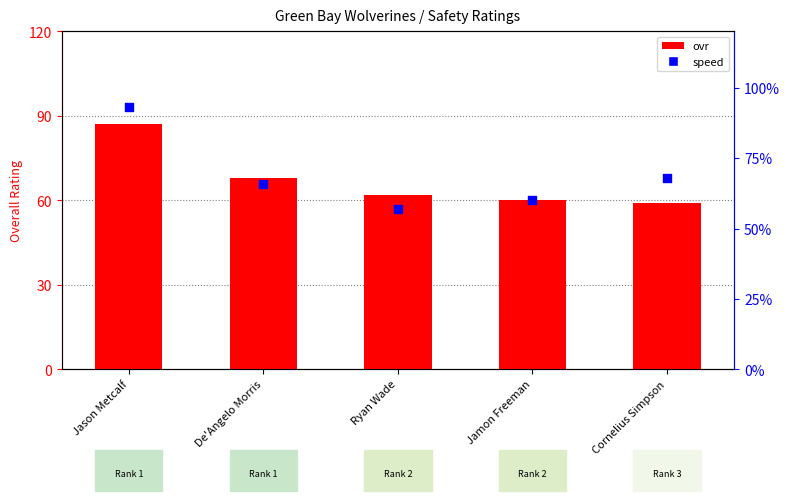

What are all the series names shown in the legend?

ovr, speed